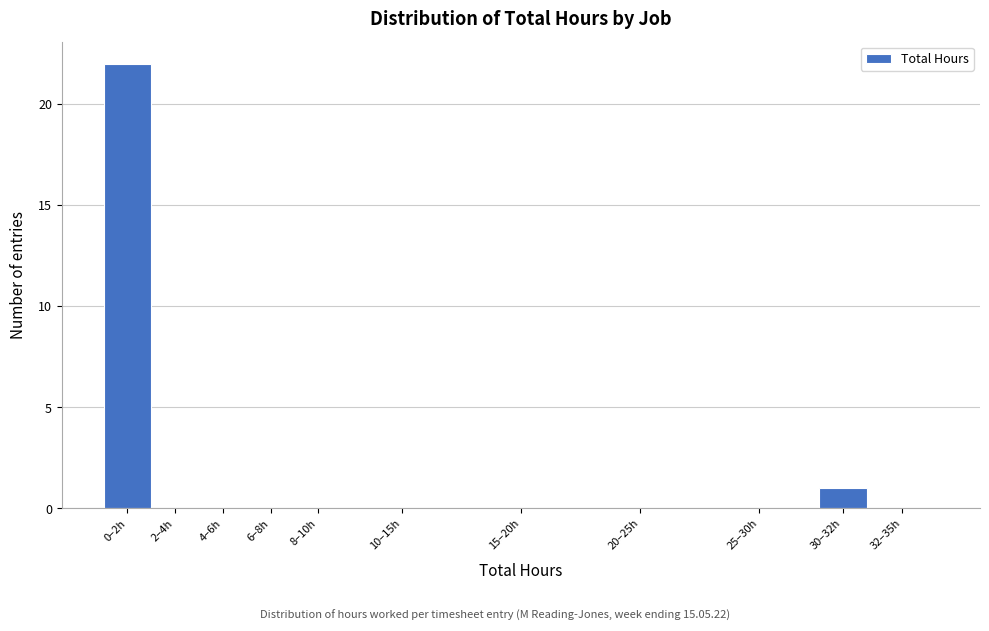

Reading right to left, extract all data points from this chart.

32–35h=0	30–32h=1	25–30h=0	20–25h=0	15–20h=0	10–15h=0	8–10h=0	6–8h=0	4–6h=0	2–4h=0	0–2h=22